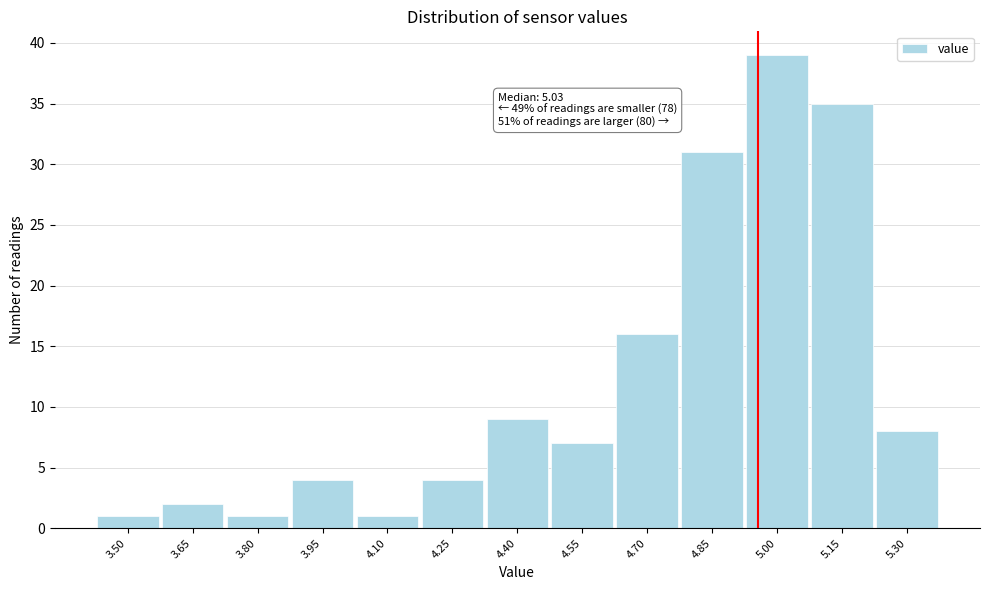

Reading left to right, what are all the values shown in this chart?

3.50=1	3.65=2	3.80=1	3.95=4	4.10=1	4.25=4	4.40=9	4.55=7	4.70=16	4.85=31	5.00=39	5.15=35	5.30=8